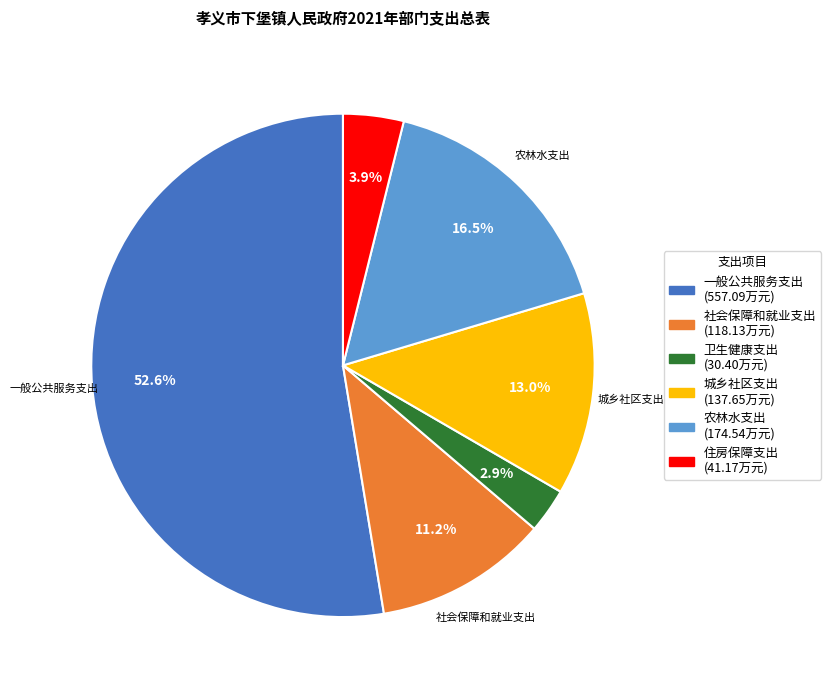

Is there a majority slice in this chart?

Yes